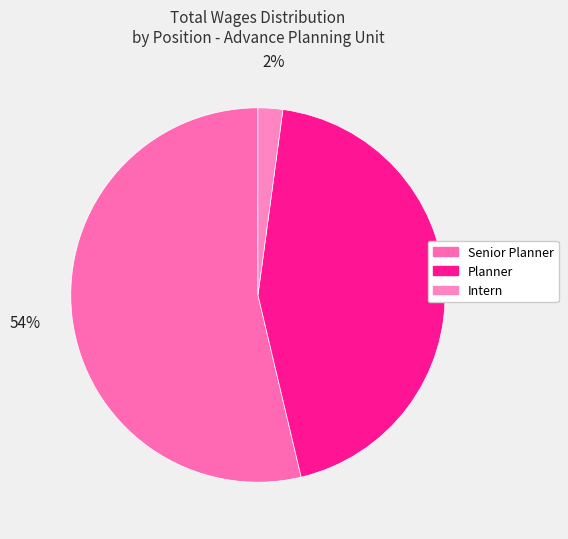

The Planner slice represents 49% of the pie. True or false?

False